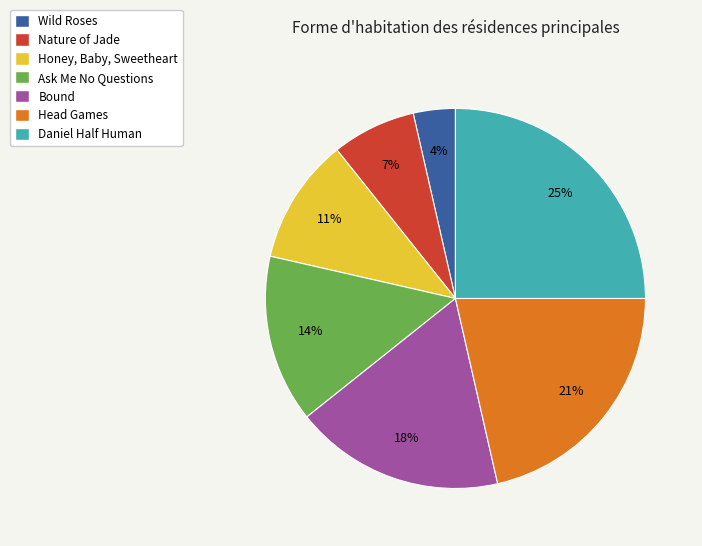

To the nearest percent, what is the average slice percentage?

14%